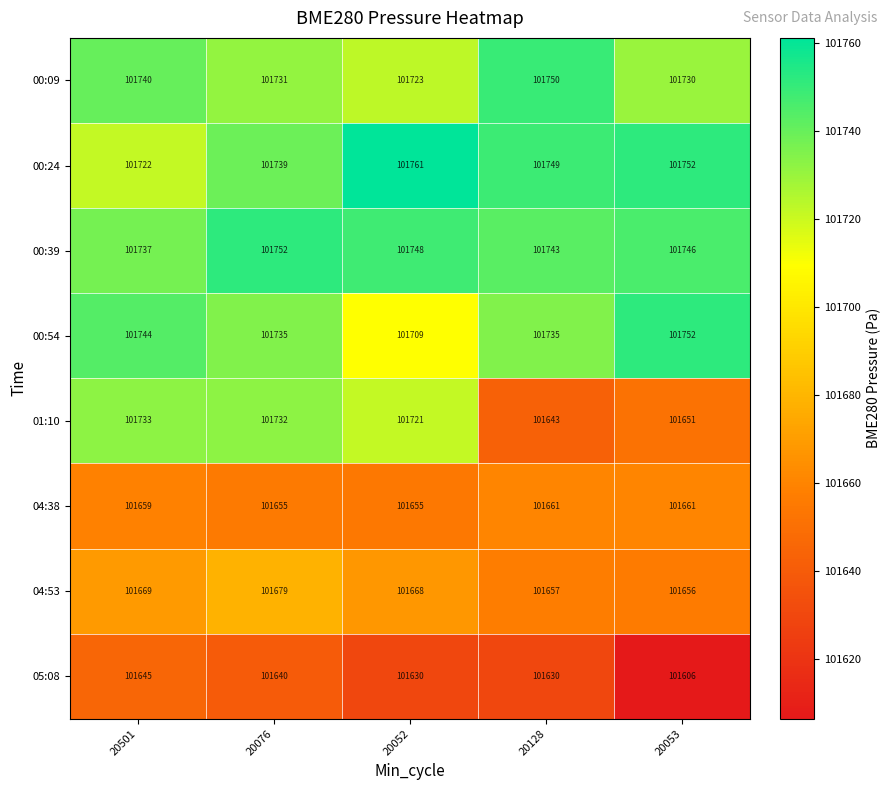

What is the sum of the 04:53 values at 20501 and 20052?

203337